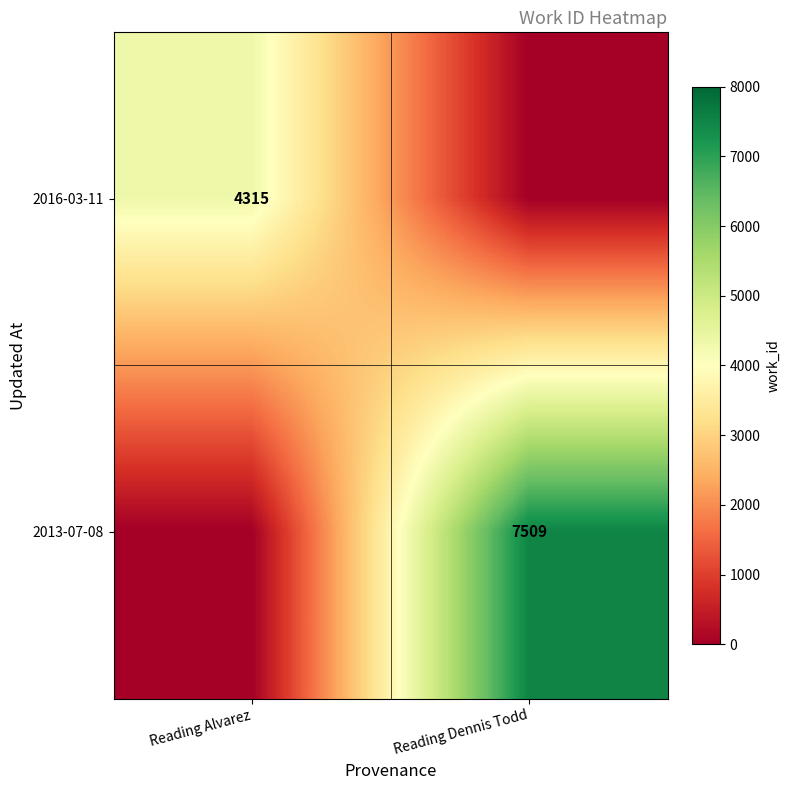

Is it true that 2013-07-08 equals 7509 at Reading Dennis Todd?

True